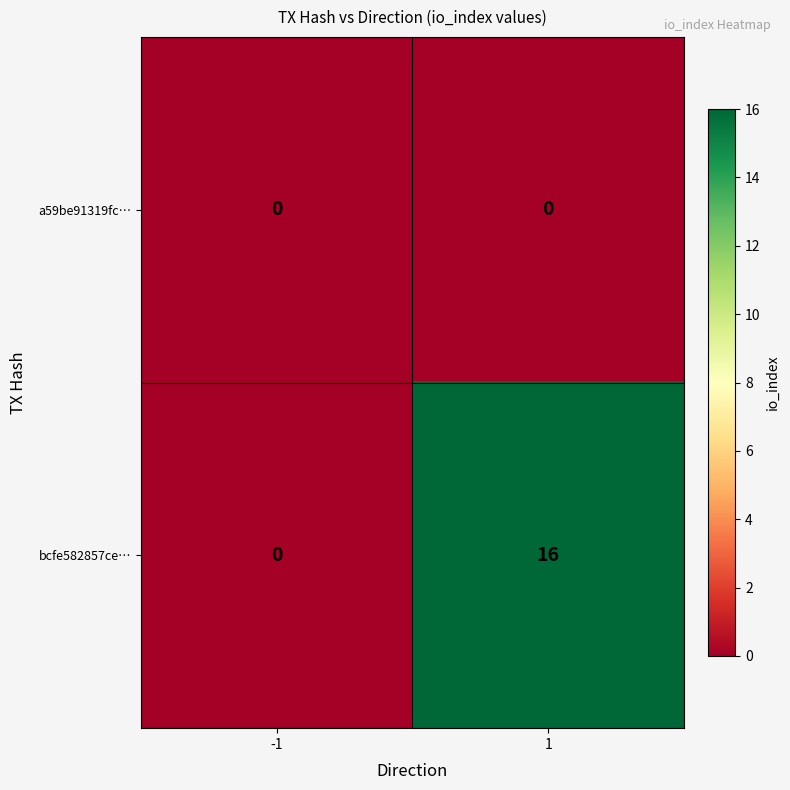

The a59be91319fc… series shows 0 at 1. True or false?

True